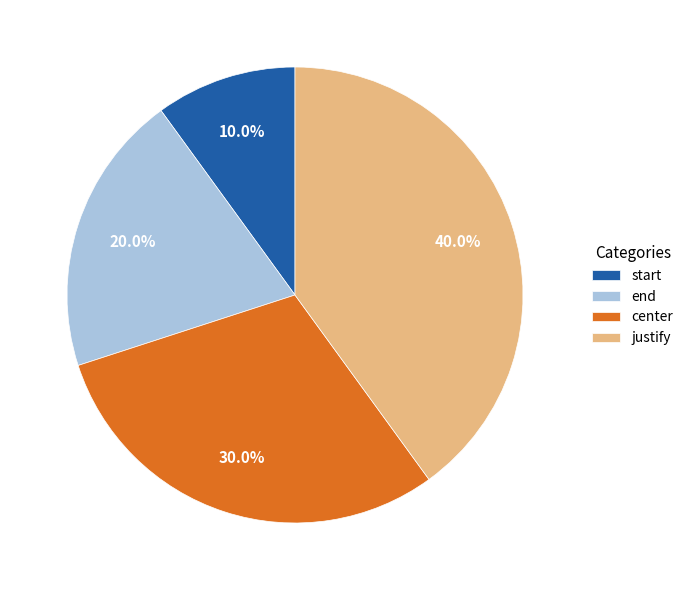

How many segments does this pie chart have?

4